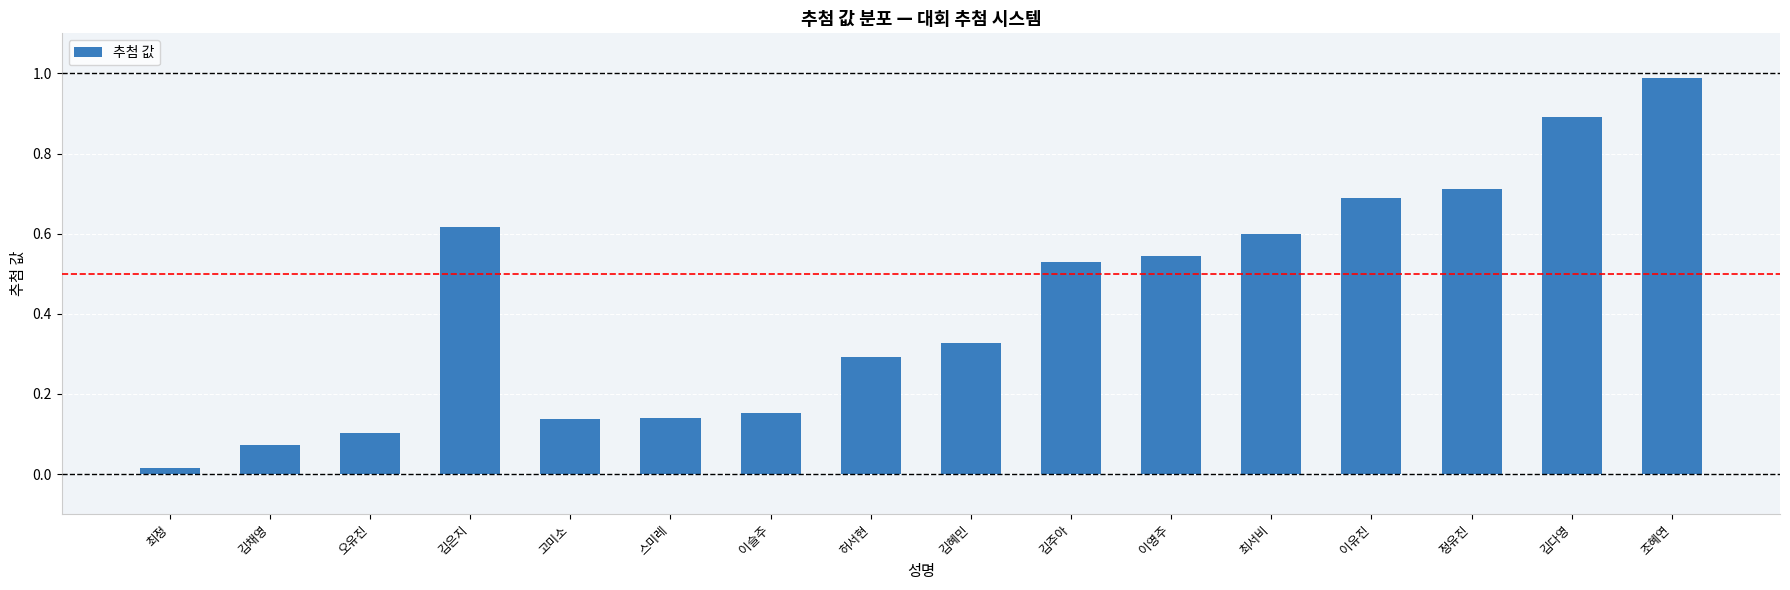

What is the label of the 13th bar from the right?

김은지